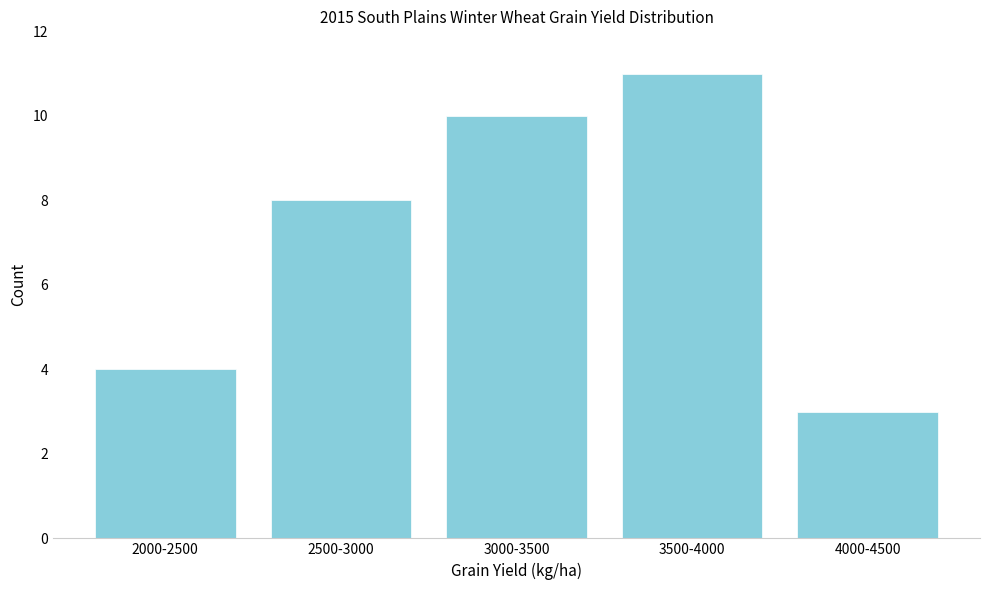

Reading right to left, what are all the values shown in this chart?

4000-4500=3	3500-4000=11	3000-3500=10	2500-3000=8	2000-2500=4